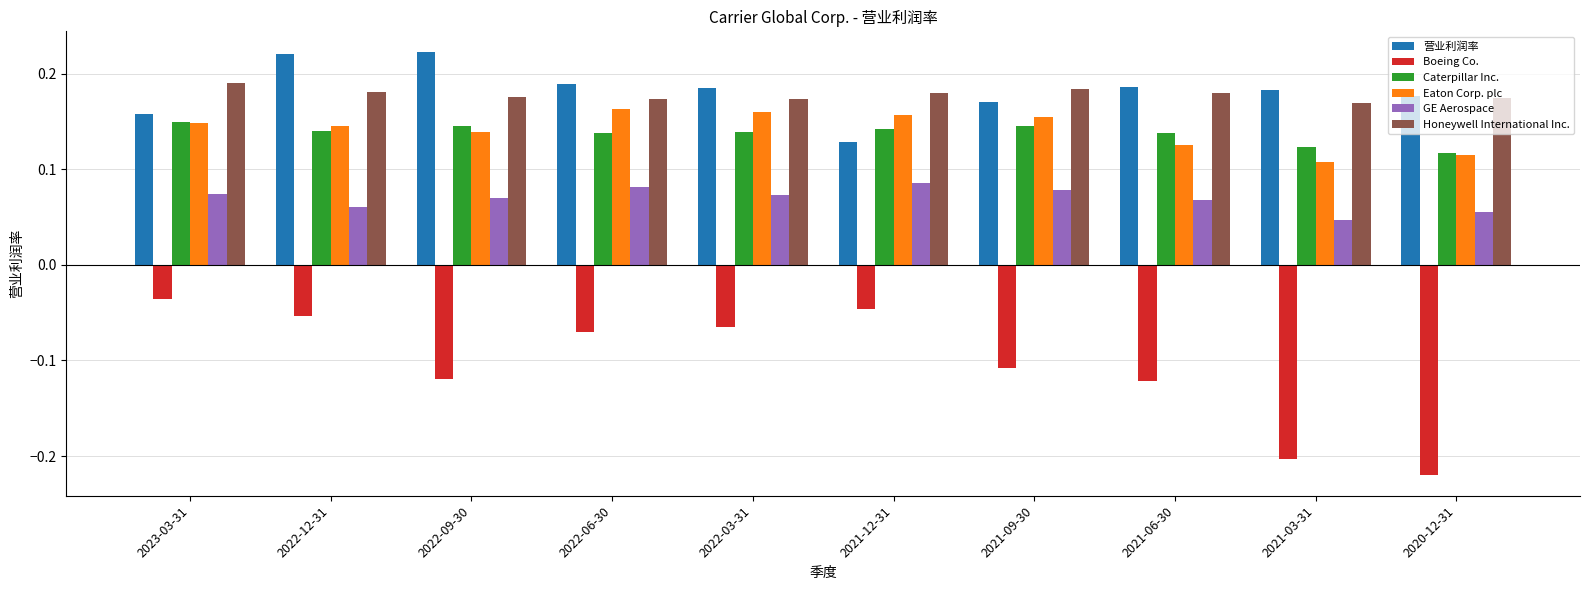

Are the bars horizontal?

No